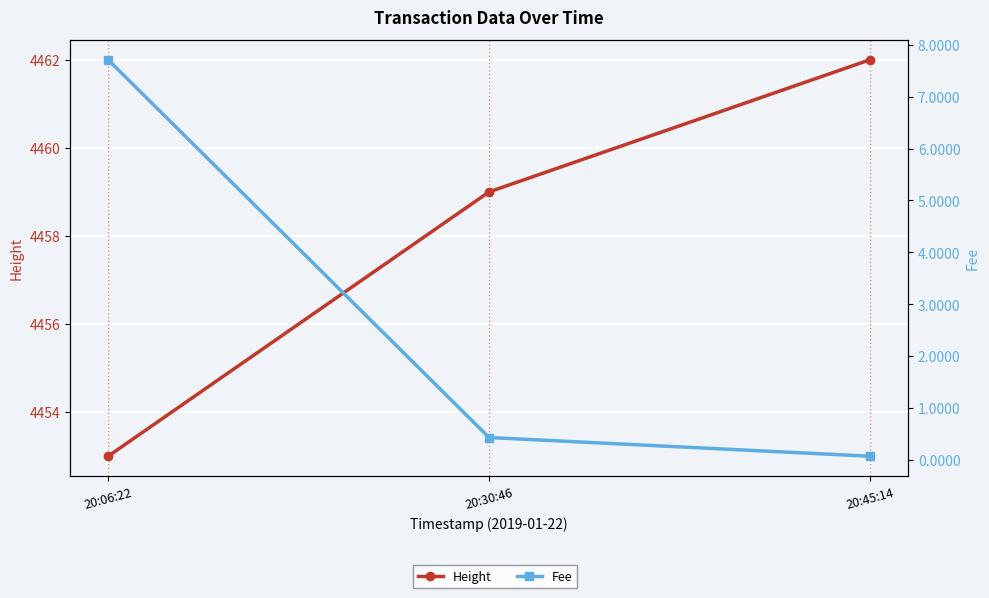

What are all the series names shown in the legend?

Height, Fee